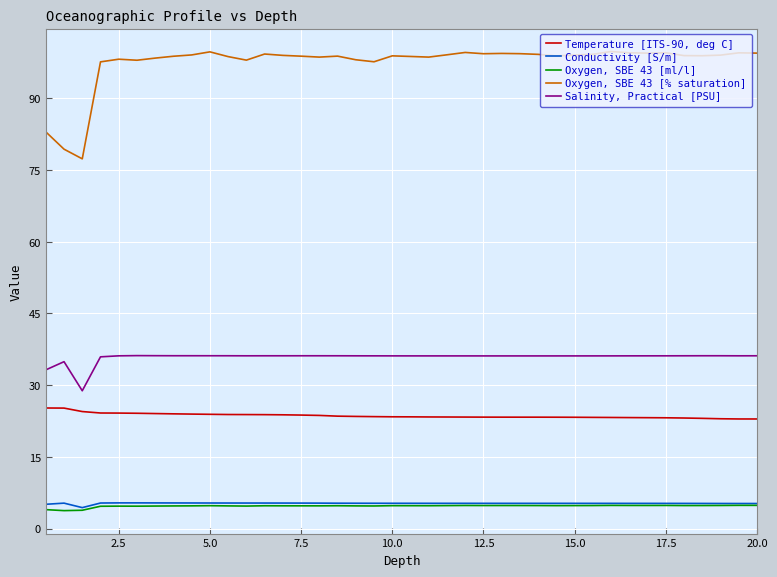

Which series has the largest total across all categories?

Oxygen, SBE 43 [% saturation]